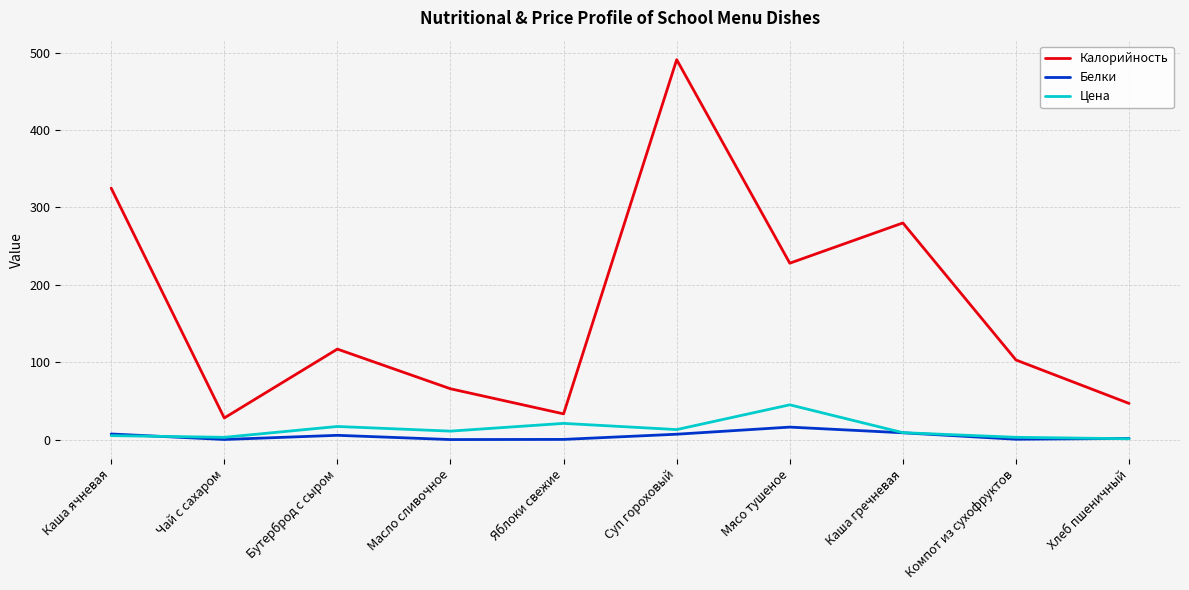

True or false: Белки and Калорийность cross at least once.

False